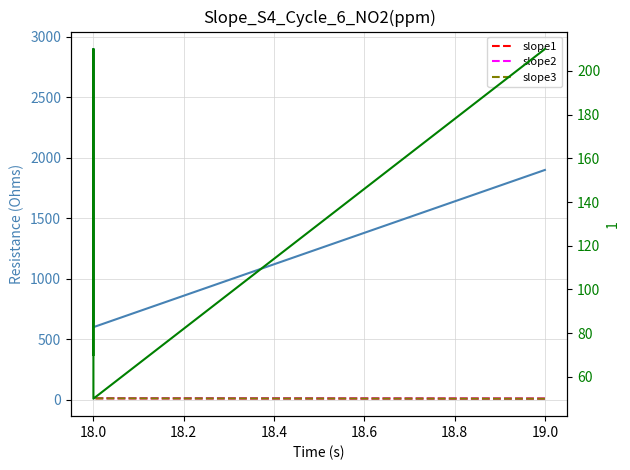

Where does the slope3 series first go above 11?

18.0